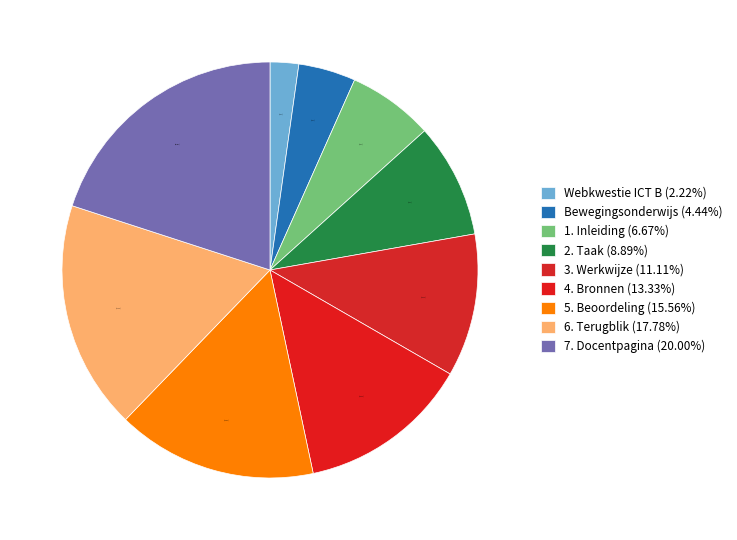

To the nearest percent, what is the average slice percentage?

11%